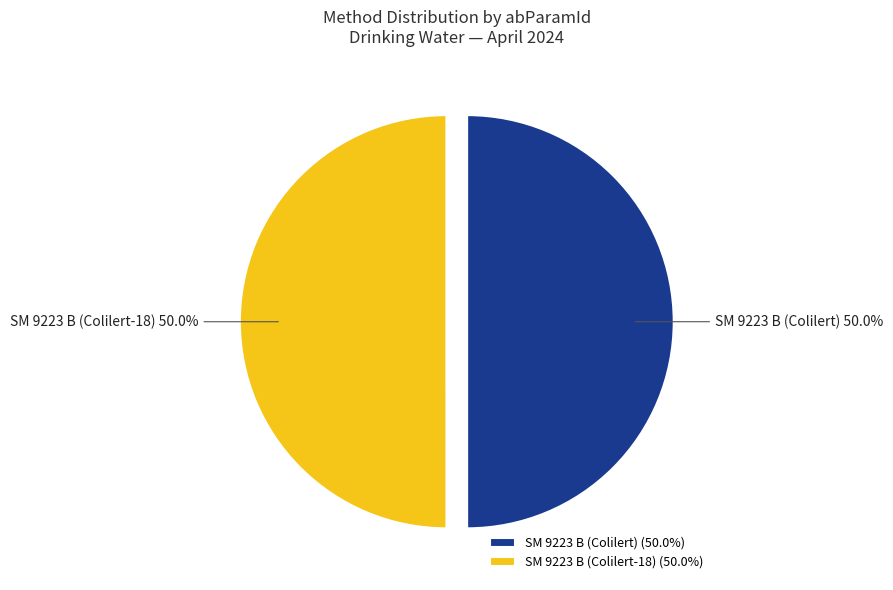

Is the sum of SM 9223 B (Colilert-18) and SM 9223 B (Colilert) greater than half?

Yes